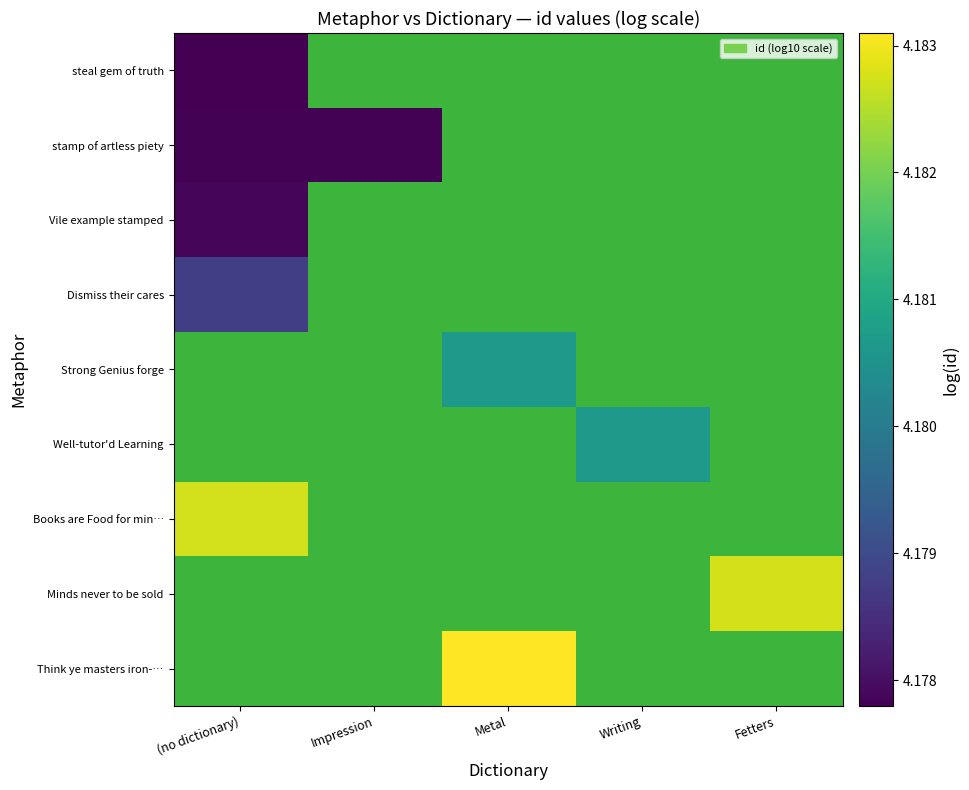

What is the maximum value shown in the chart?

4.2